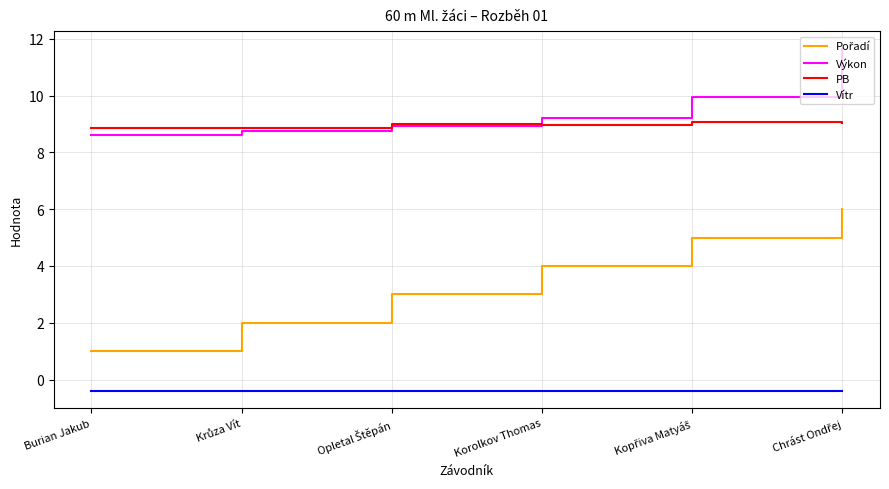

The Výkon series shows 8.6 at Burian Jakub. True or false?

True